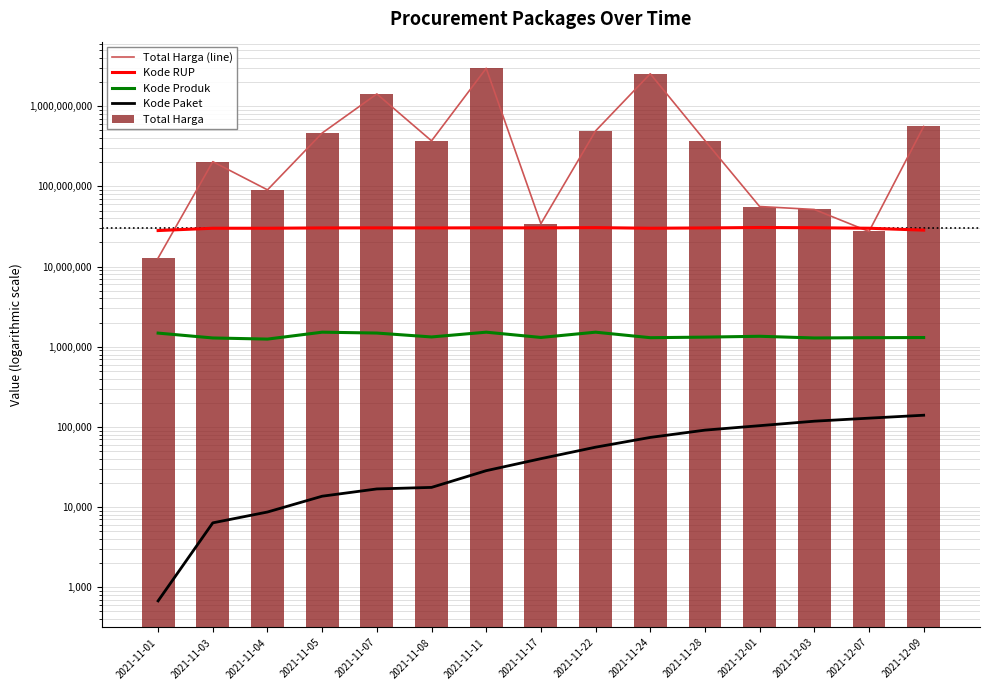

What is the difference between the Kode RUP values at 2021-11-11 and 2021-12-01?

295988